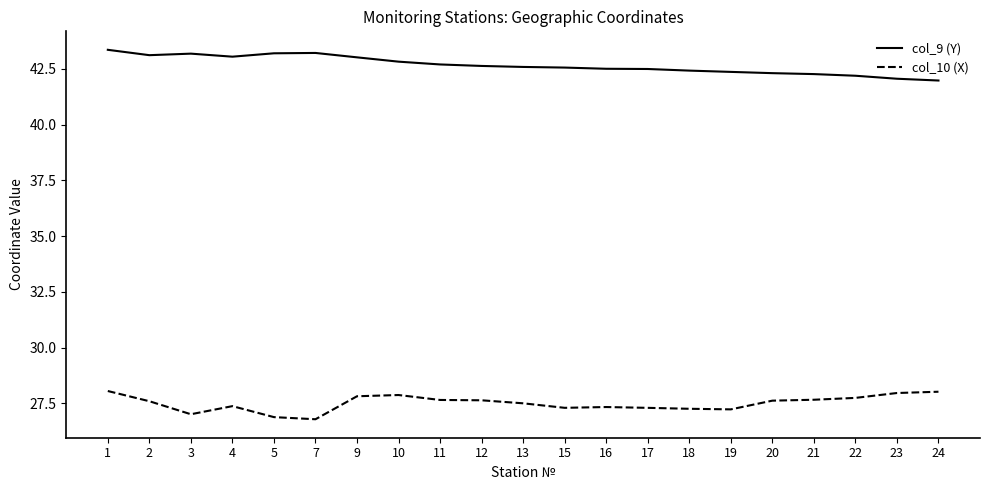

What is the highest value of the col_9 (Y) series?

43.4